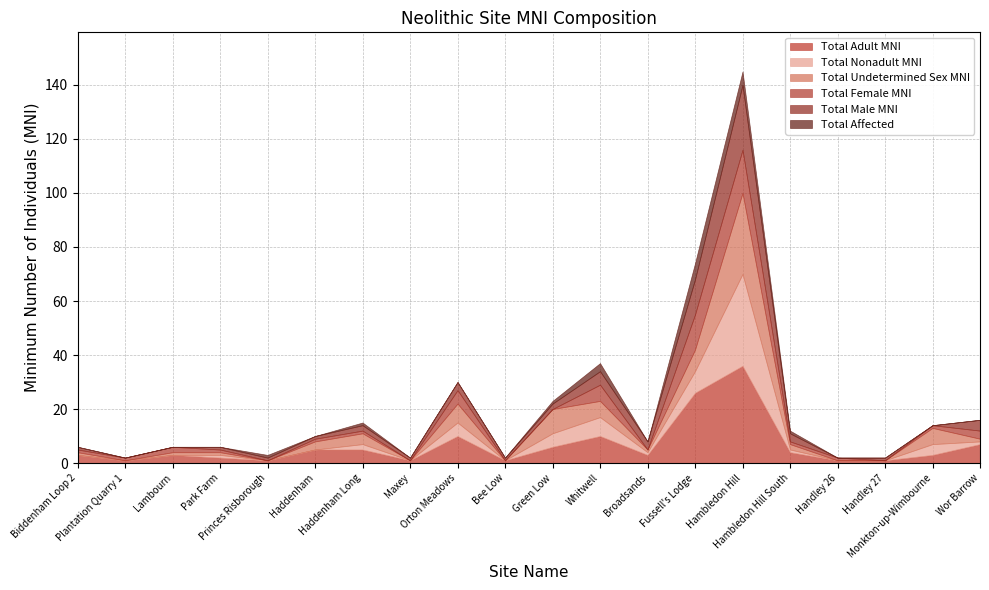

At which category is the sum across all series the highest?

Hambledon Hill